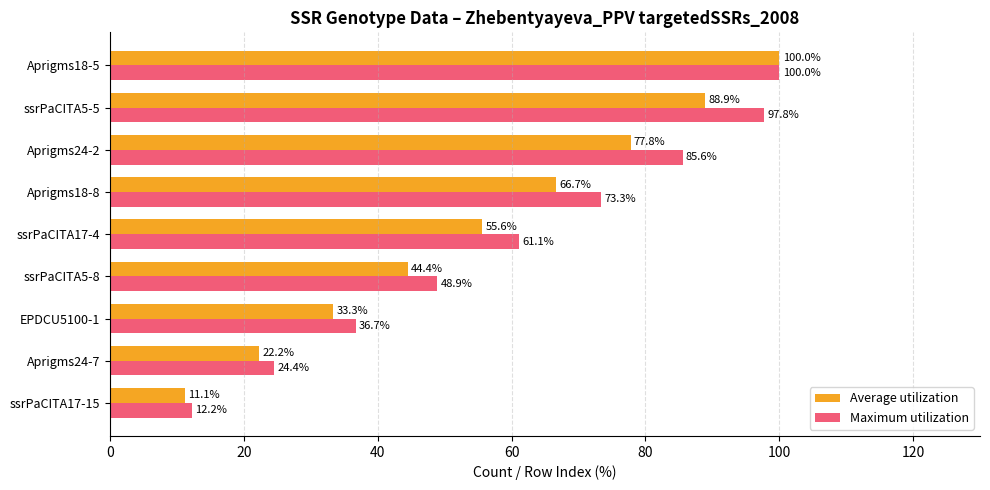

Which series has the largest range (max minus min)?

Average utilization